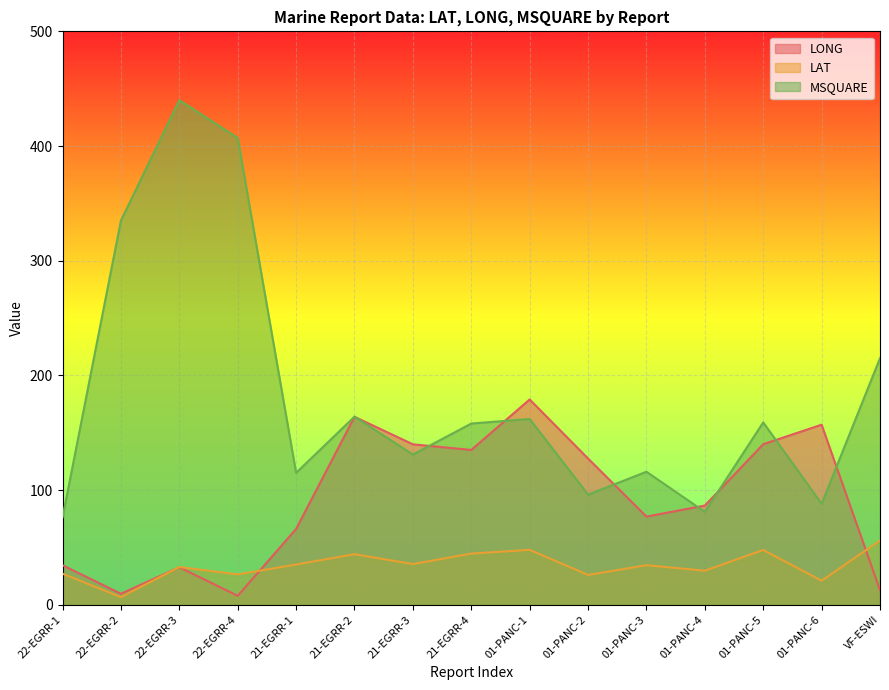

What is the value of the MSQUARE point at the 11th from the left?

116.0